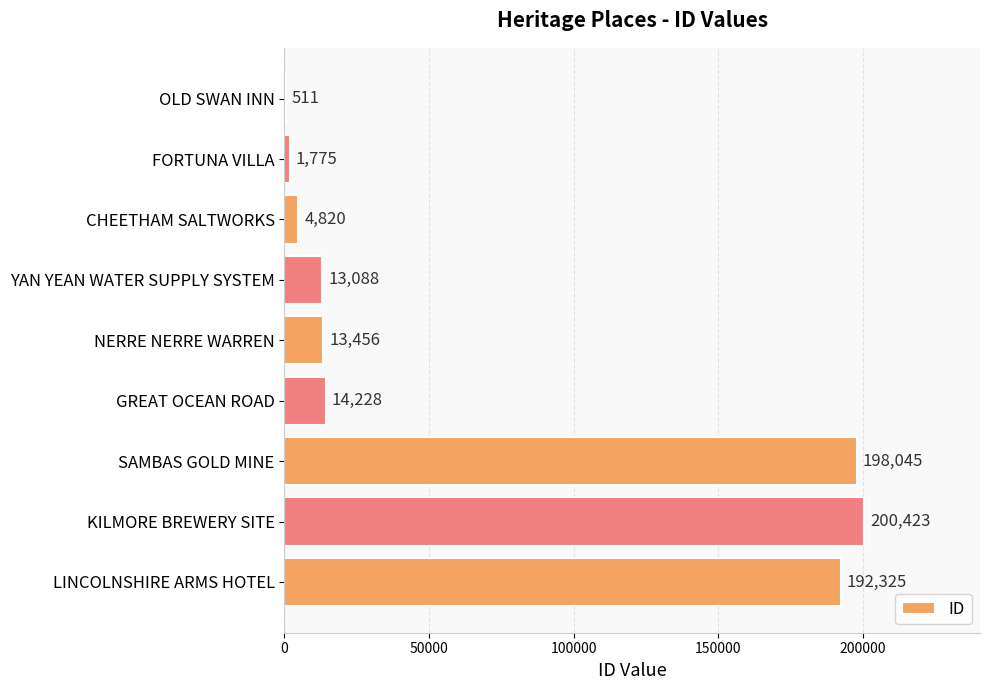

The chart shows a value of 192325 at LINCOLNSHIRE ARMS HOTEL. True or false?

True